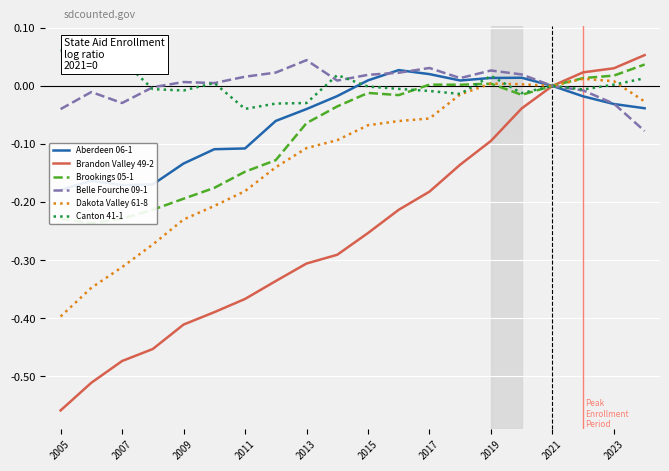

At which label is Belle Fourche 09-1 closest to 0?

2021